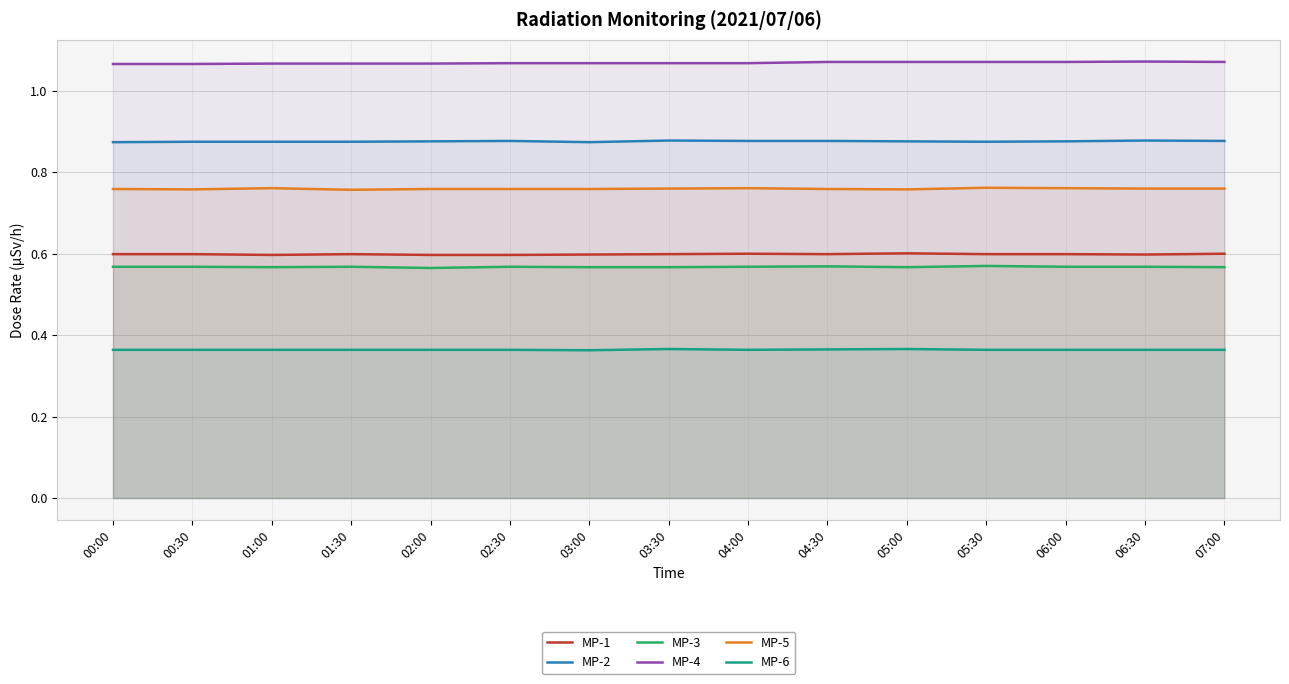

What is the sum of all MP-4 values?

16.0